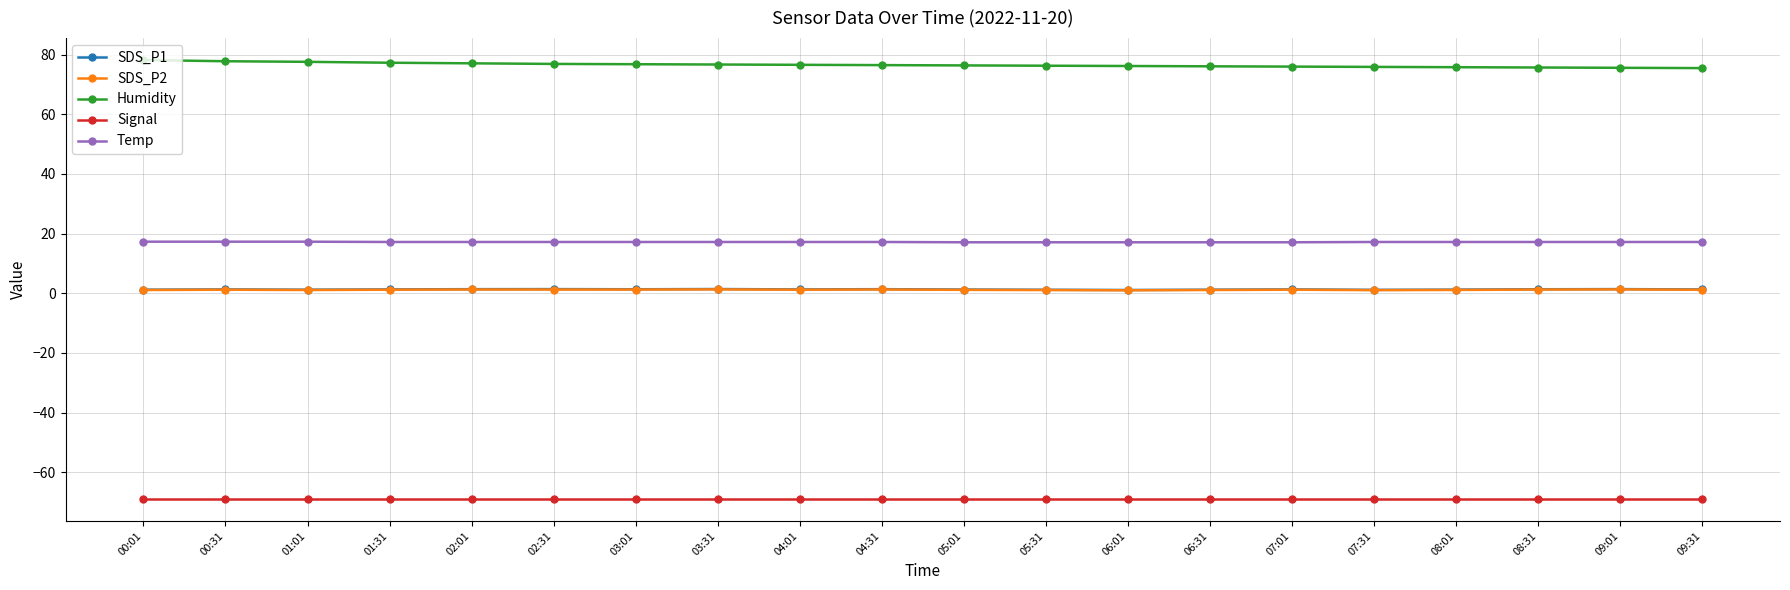

The value of Humidity at 06:31 is 29.8. True or false?

False